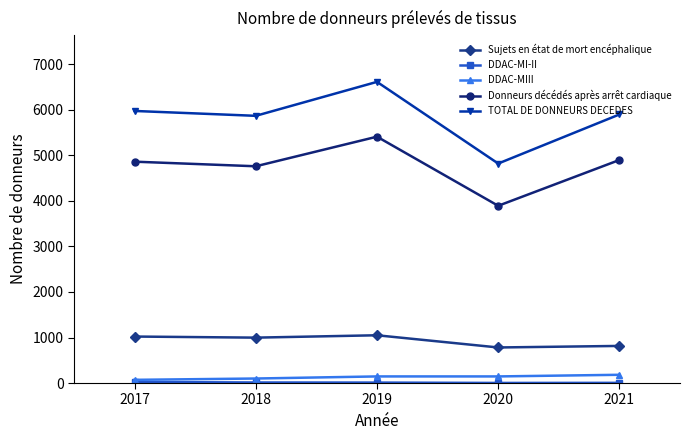

Is it true that Sujets en état de mort encéphalique equals 815 at 2021?

True